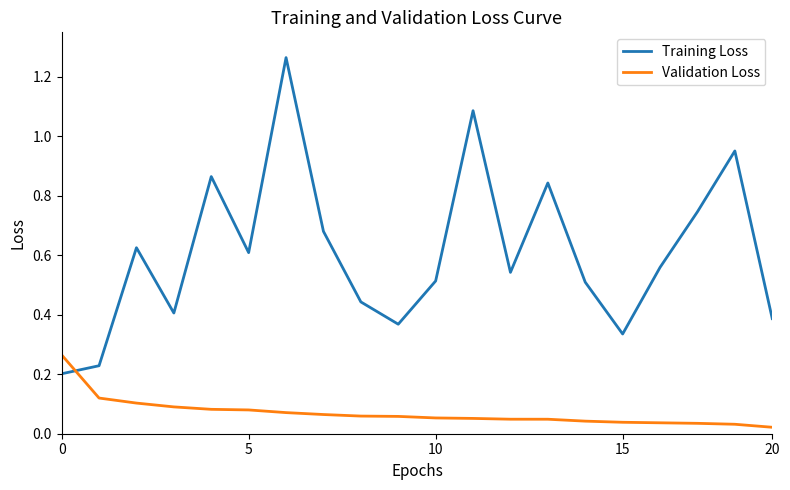

How many intersections are there between Training Loss and Validation Loss?

1